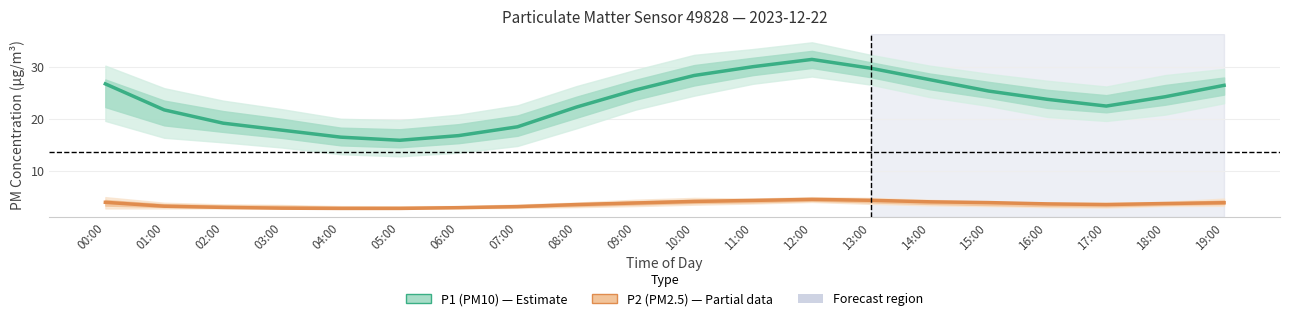

At which label is P1 (PM10) closest to 23?

17:00